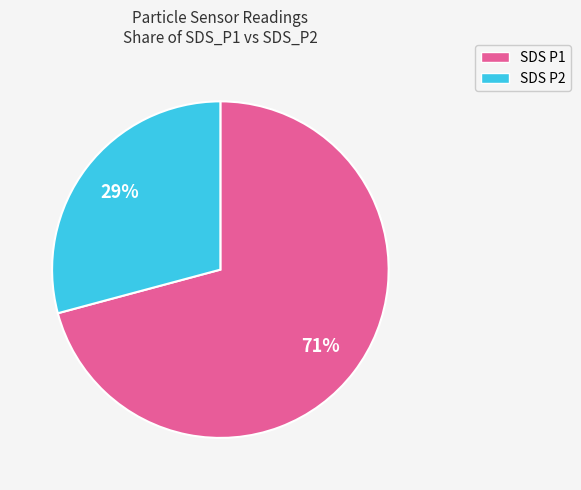

How many segments does this pie chart have?

2